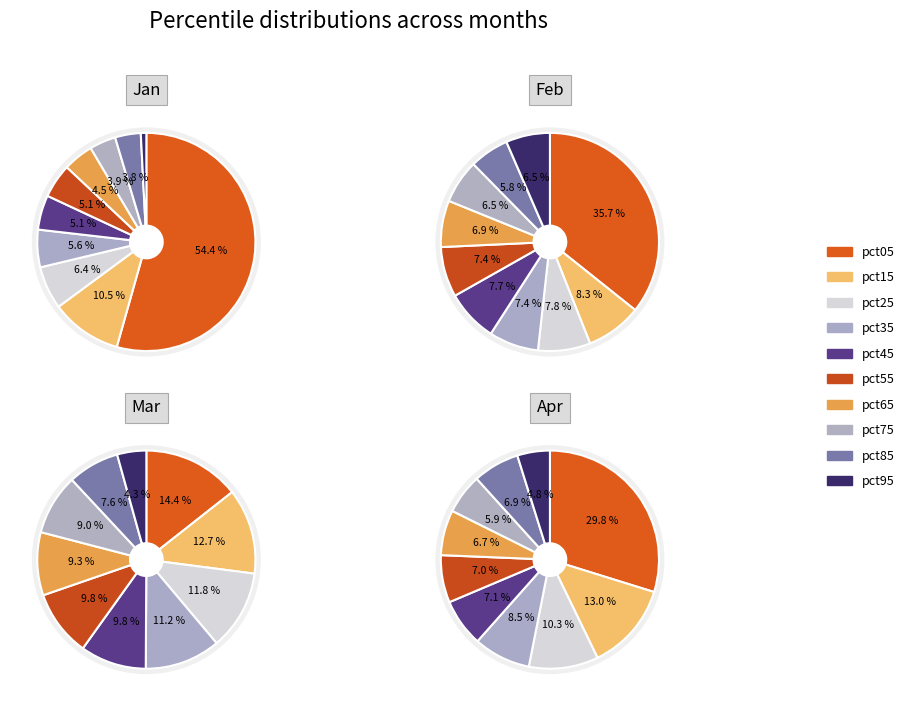

How many slices are in this pie chart?

10